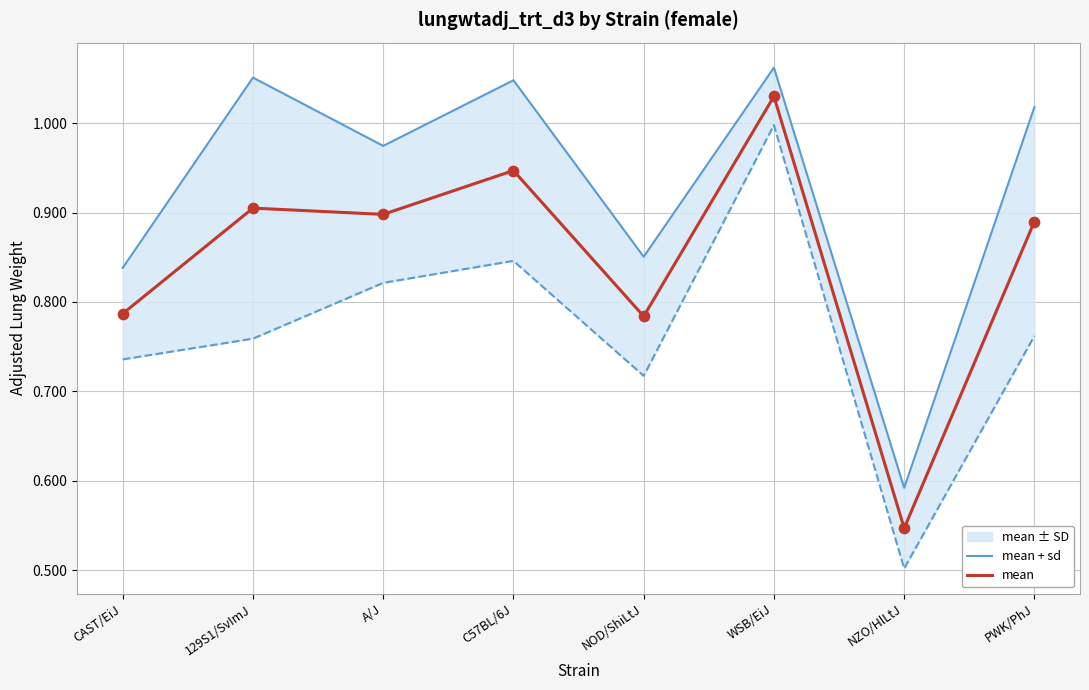

At which label is mean closest to 0?

NZO/HlLtJ